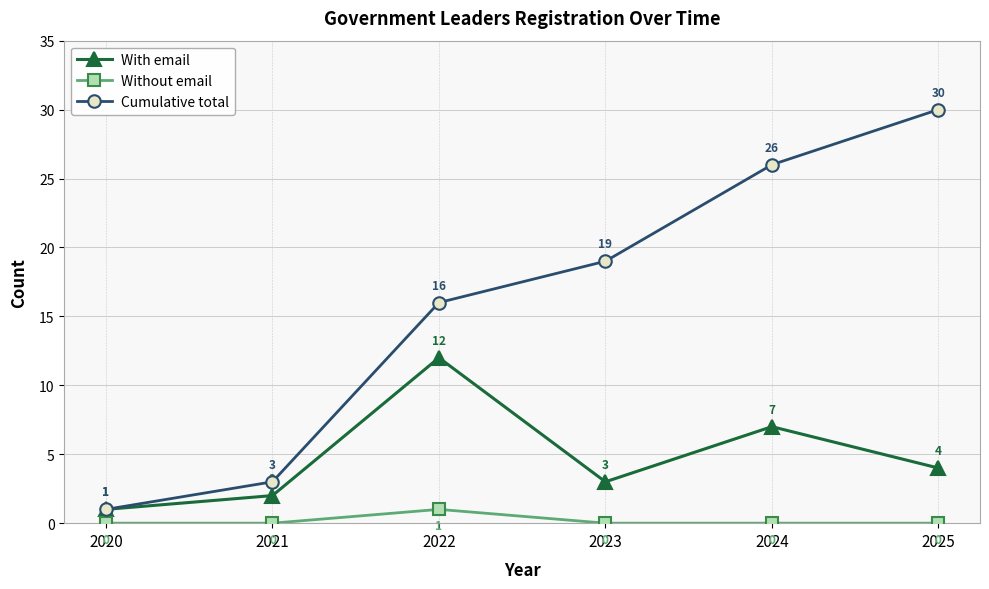

What is the value of the Cumulative total point at the 3rd from the left?

16